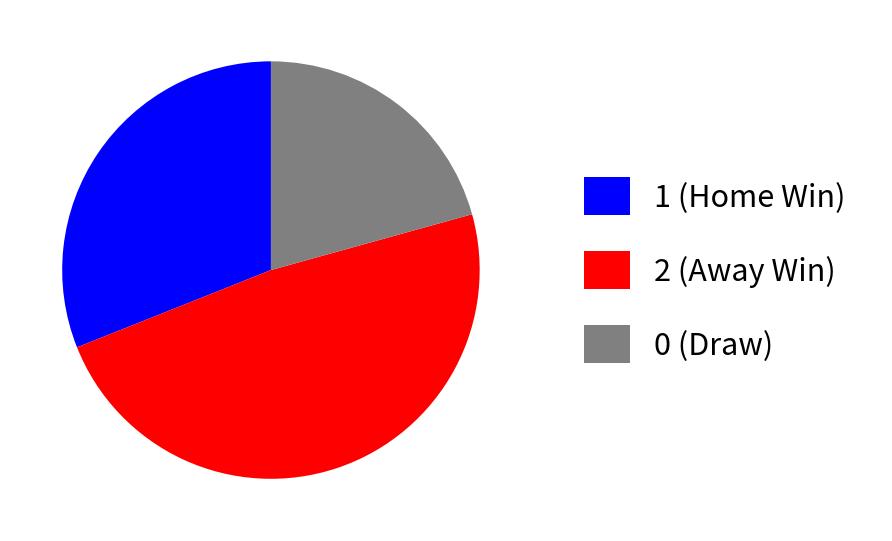

True or false: 2 accounts for 48% of the total.

True